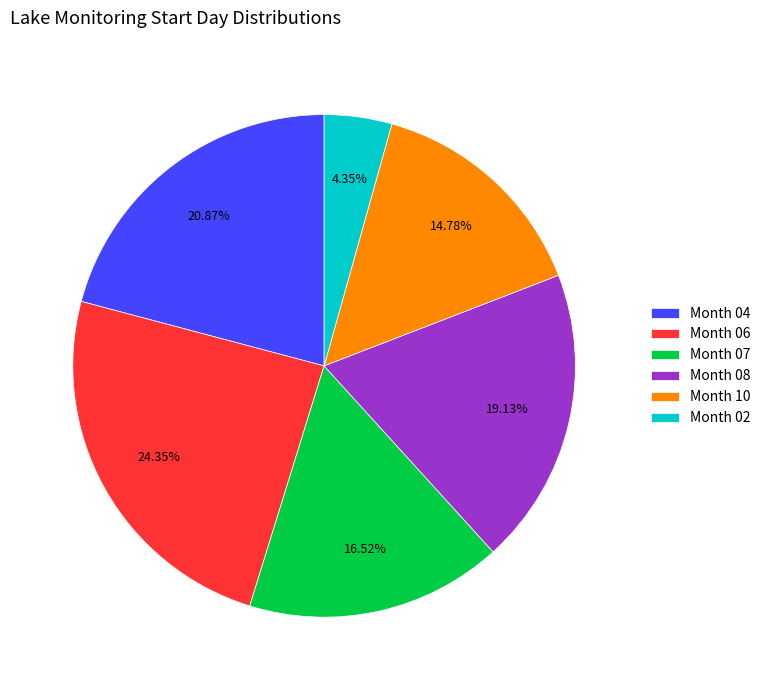

To the nearest percent, what is the difference between the largest and smallest slice percentages?

20%